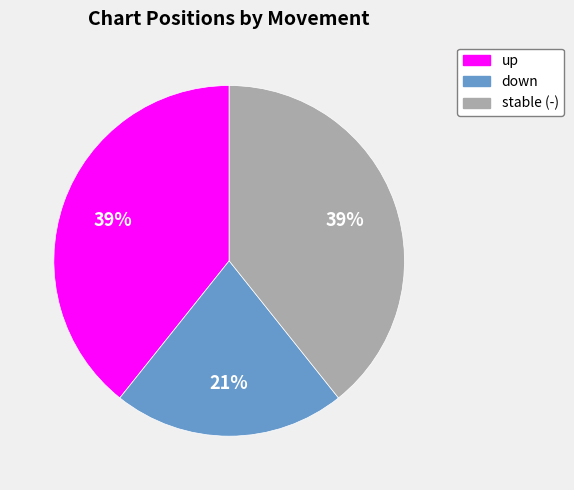

To the nearest percent, what is the difference between the largest and smallest slice percentages?

18%